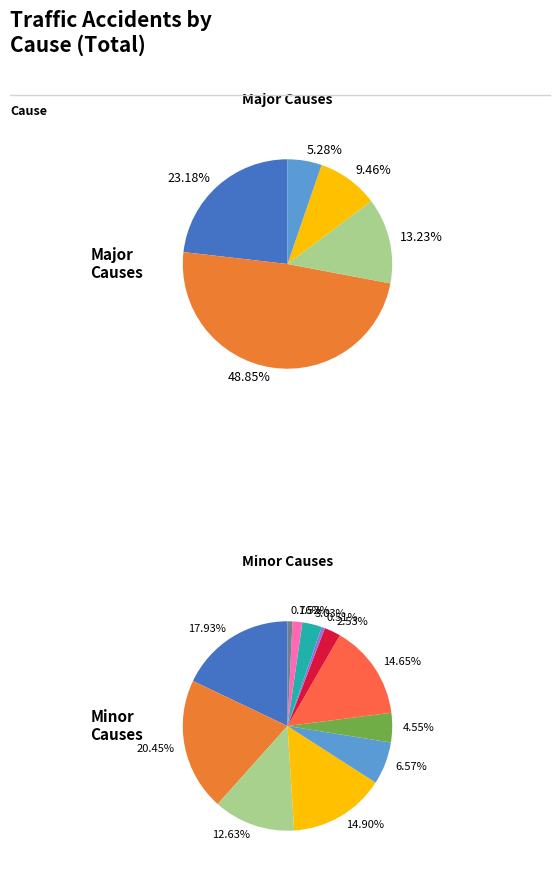

What is the change in value from Failing to stop/overloading to Careless and reckless driving?

+6